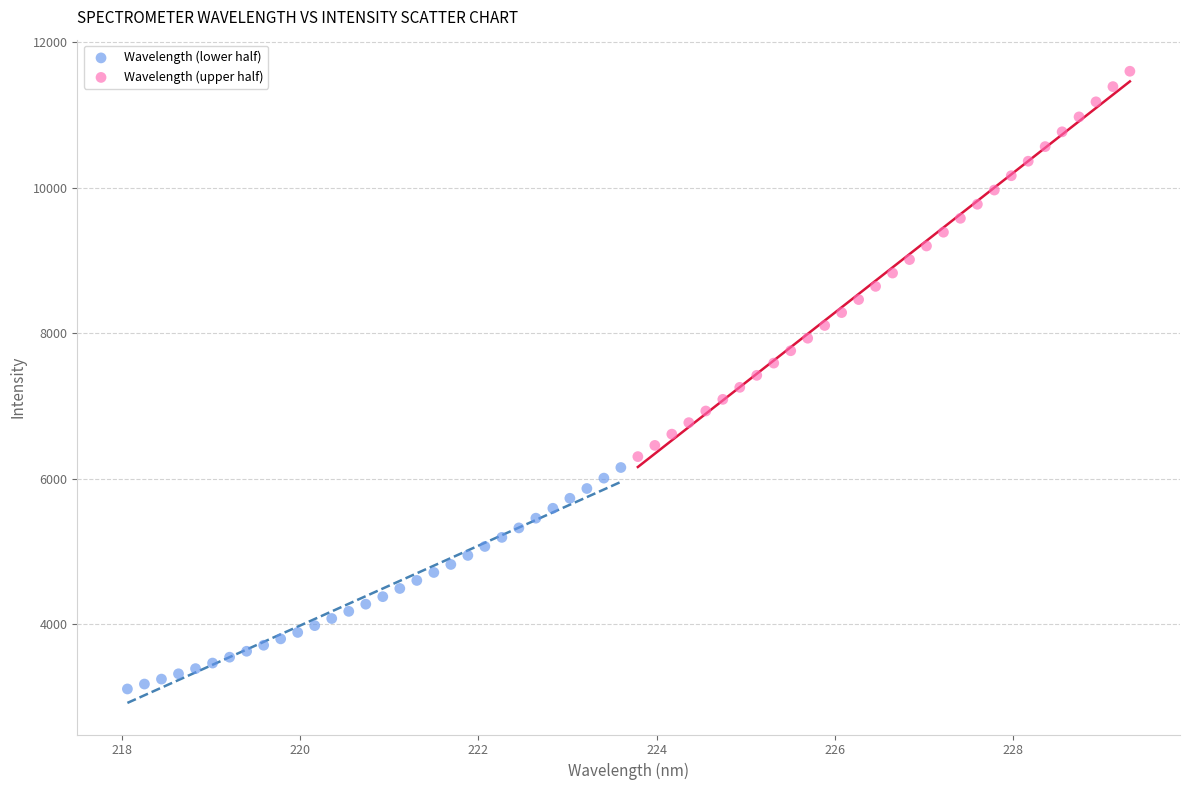

Which series contains the lowest Y value?

Wavelength (lower half)